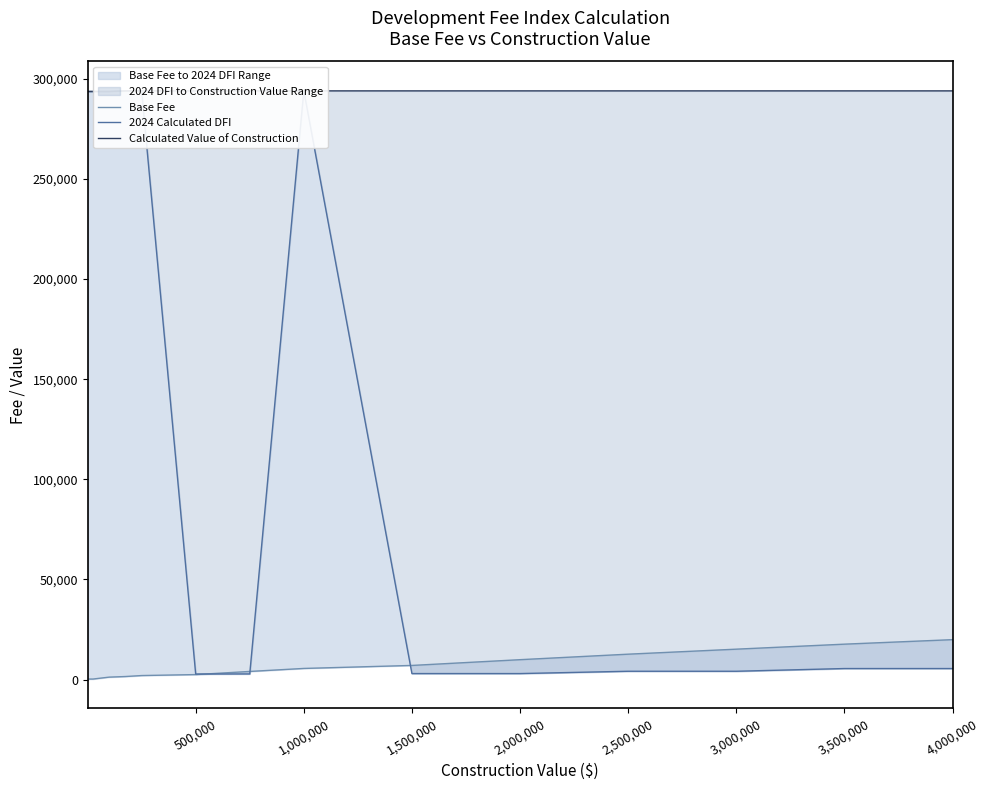

What are all the series names shown in the legend?

Base Fee, 2024 Calculated DFI, Calculated Value of Construction